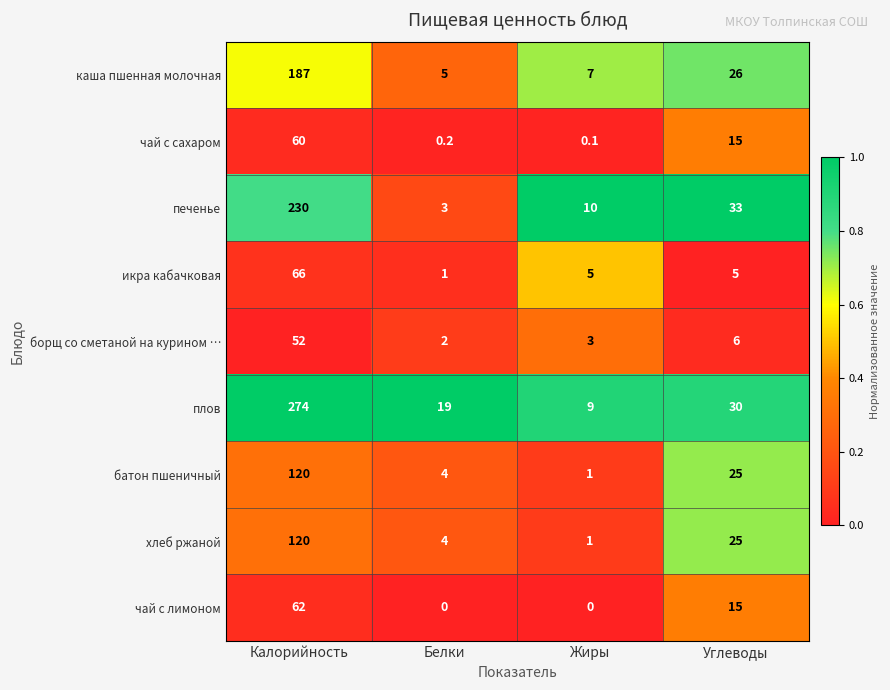

What is the total value across all series at Белки?

38.2